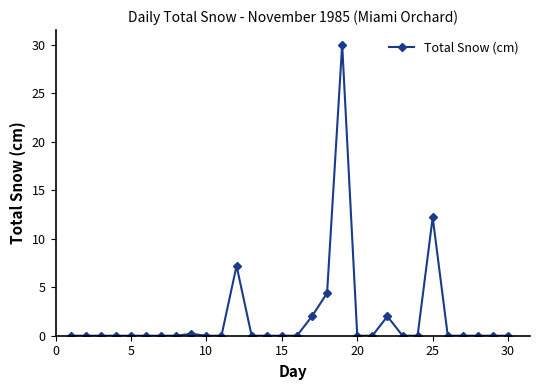

What is the greatest value displayed?

30.0